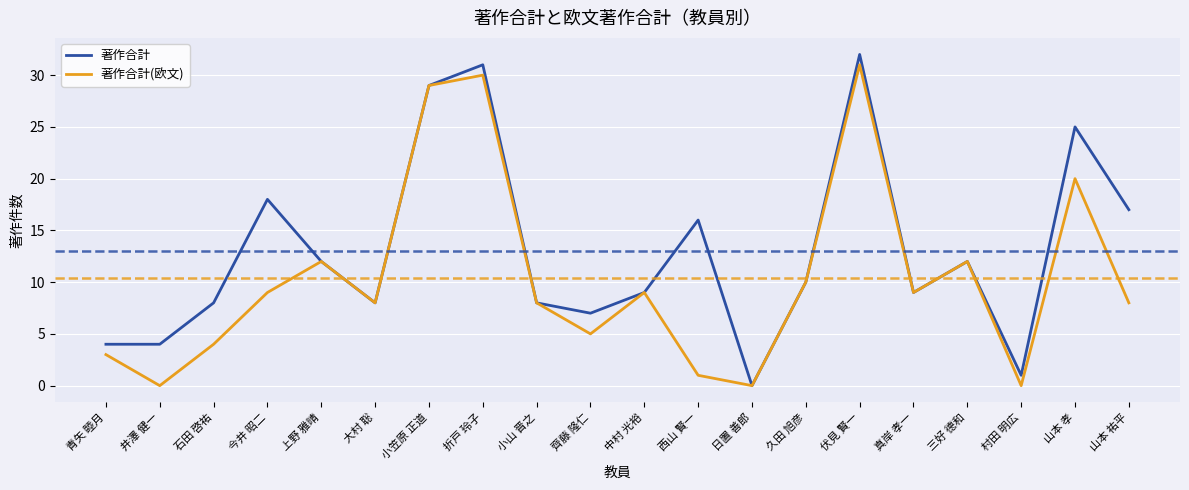

List the series in order of their overall mean, lowest first.

著作合計(欧文), 著作合計